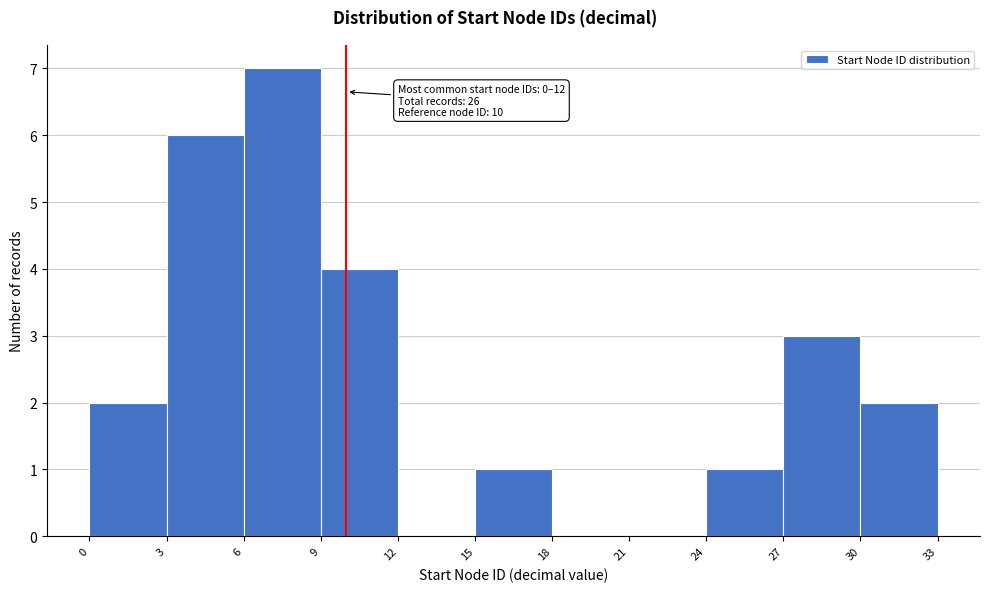

Which range on the x-axis has the tallest bar?

6 to 9